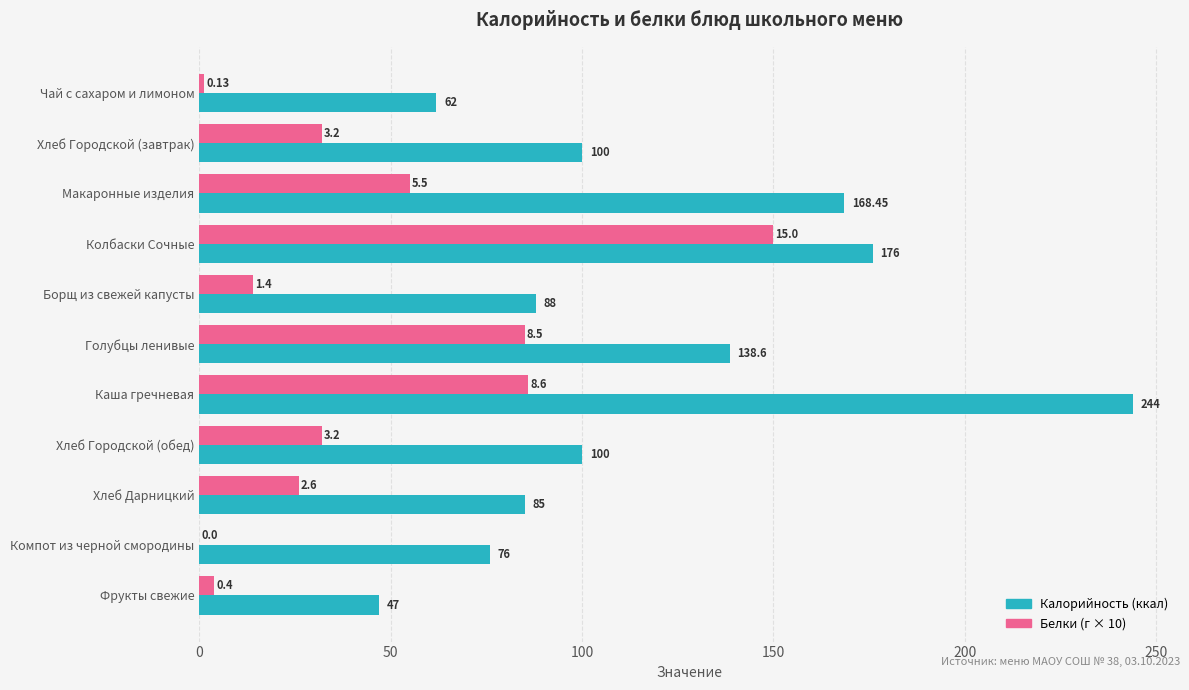

At which category does the chart reach its peak across all series?

Каша гречневая